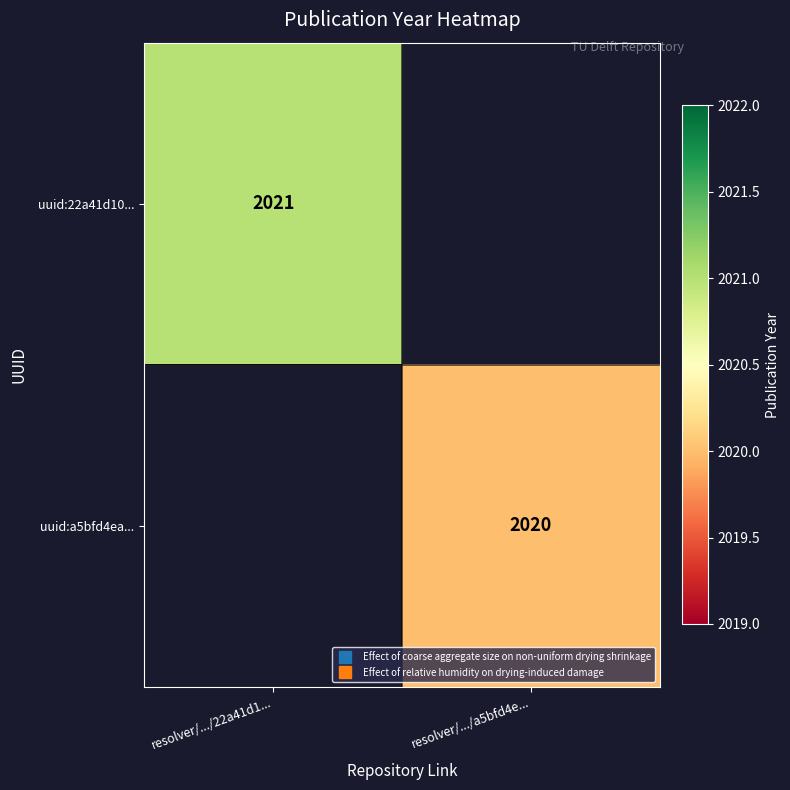

Which series has the widest spread of values?

uuid:22a41d10...